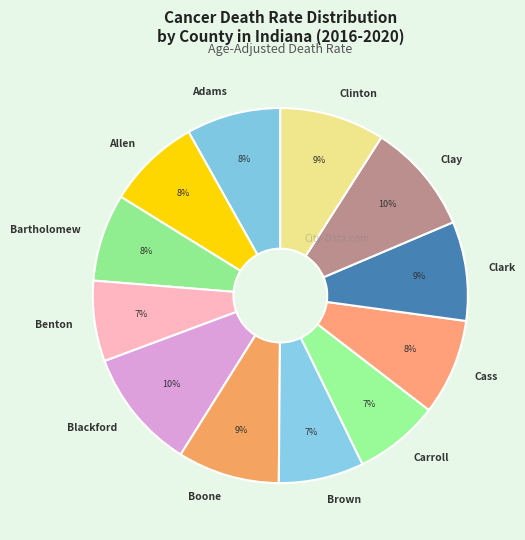

How many slices are in this pie chart?

12